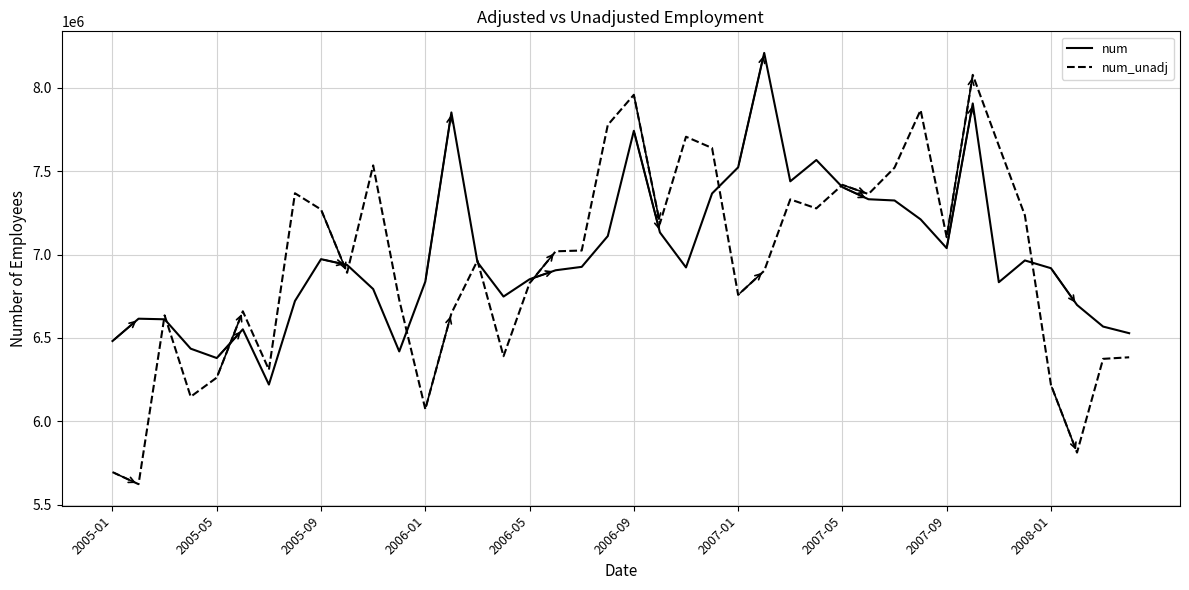

Rank the series by their maximum value, from highest to lowest.

num, num_unadj